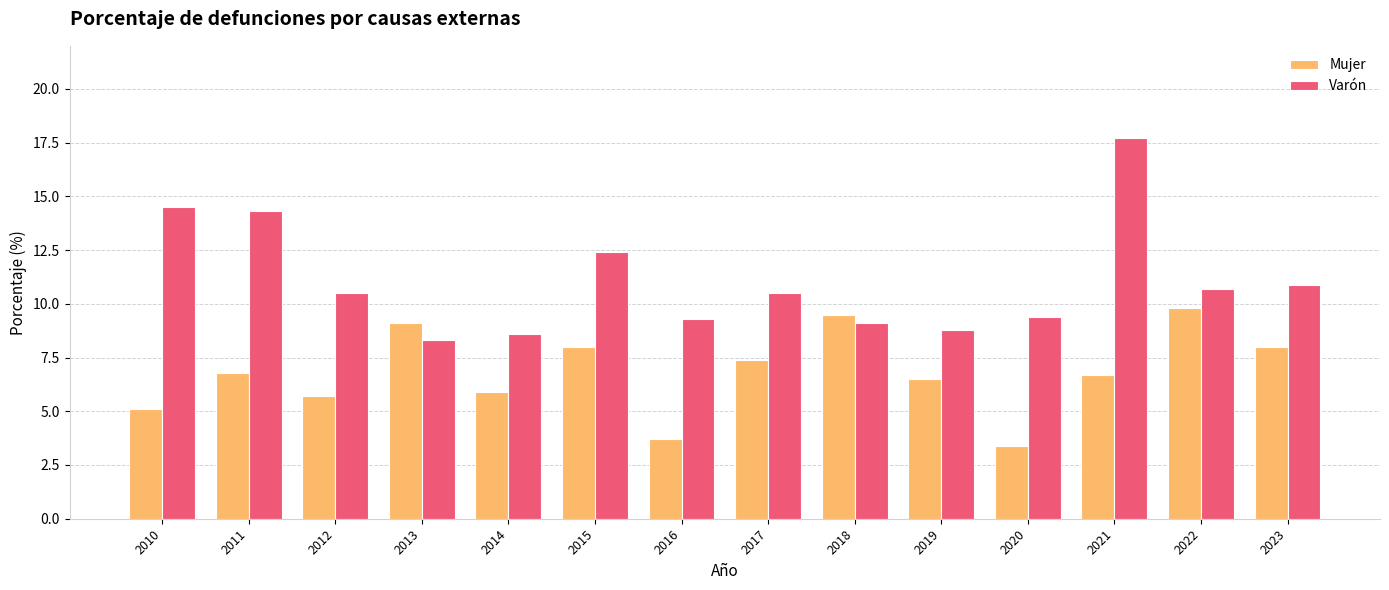

Where does the Mujer series first go above 6?

2011